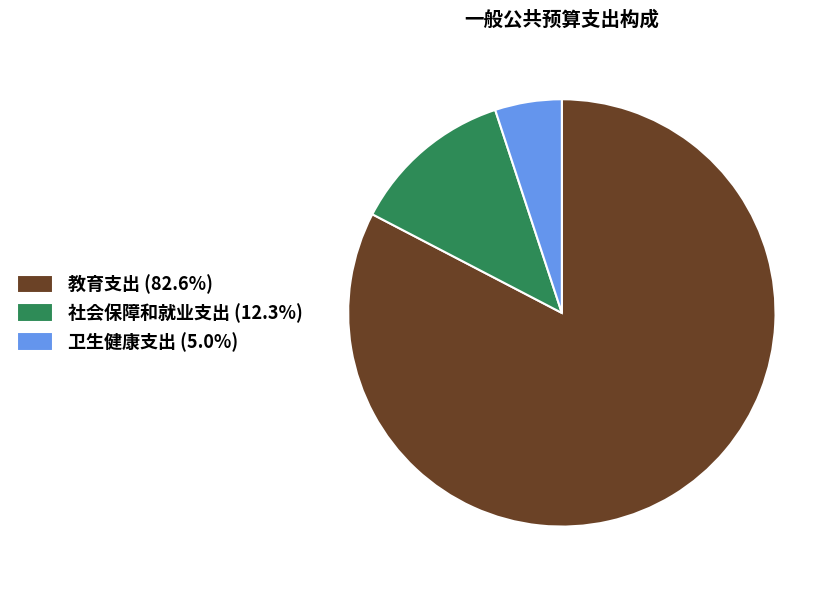

Is there any slice that represents more than half of the pie?

Yes